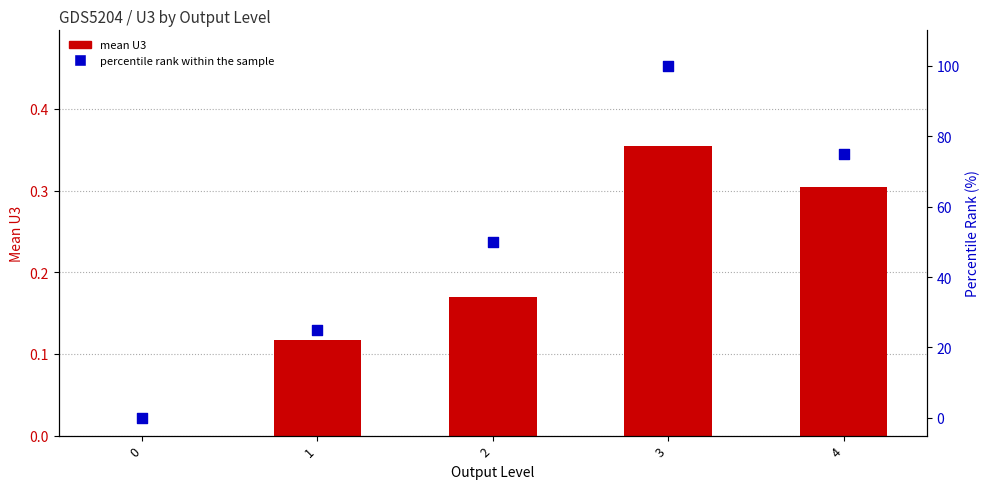

Which series has the largest total across all categories?

percentile rank within the sample